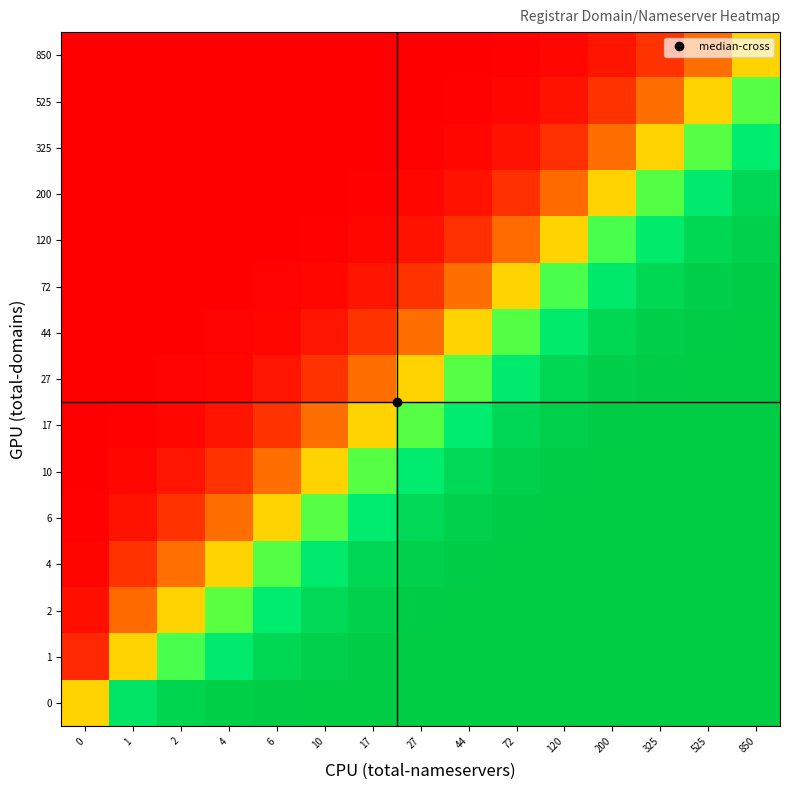

Reading right to left, transcribe all the data shown in this chart.

0: 850=1.0	525=1.0	325=1.0	200=1.0	120=1.0	72=1.0	44=1.0	27=1.0	17=1.0	10=1.0	6=1.0	4=1.0	2=1.0	1=0.9	0=0.5
1: 850=1.0	525=1.0	325=1.0	200=1.0	120=1.0	72=1.0	44=1.0	27=1.0	17=1.0	10=1.0	6=0.9	4=0.9	2=0.7	1=0.5	0=0.1
2: 850=1.0	525=1.0	325=1.0	200=1.0	120=1.0	72=1.0	44=1.0	27=1.0	17=1.0	10=0.9	6=0.9	4=0.7	2=0.5	1=0.3	0=0.0
4: 850=1.0	525=1.0	325=1.0	200=1.0	120=1.0	72=1.0	44=1.0	27=1.0	17=0.9	10=0.9	6=0.7	4=0.5	2=0.3	1=0.1	0=0.0
6: 850=1.0	525=1.0	325=1.0	200=1.0	120=1.0	72=1.0	44=1.0	27=0.9	17=0.9	10=0.7	6=0.5	4=0.3	2=0.1	1=0.1	0=0.0
10: 850=1.0	525=1.0	325=1.0	200=1.0	120=1.0	72=1.0	44=0.9	27=0.9	17=0.7	10=0.5	6=0.3	4=0.1	2=0.1	1=0.0	0=0.0
17: 850=1.0	525=1.0	325=1.0	200=1.0	120=1.0	72=0.9	44=0.9	27=0.7	17=0.5	10=0.3	6=0.1	4=0.1	2=0.0	1=0.0	0=0.0
27: 850=1.0	525=1.0	325=1.0	200=1.0	120=1.0	72=0.9	44=0.7	27=0.5	17=0.3	10=0.1	6=0.1	4=0.0	2=0.0	1=0.0	0=0.0
44: 850=1.0	525=1.0	325=1.0	200=1.0	120=0.9	72=0.7	44=0.5	27=0.3	17=0.1	10=0.1	6=0.0	4=0.0	2=0.0	1=0.0	0=0.0
72: 850=1.0	525=1.0	325=1.0	200=0.9	120=0.7	72=0.5	44=0.3	27=0.1	17=0.1	10=0.0	6=0.0	4=0.0	2=0.0	1=0.0	0=0.0
120: 850=1.0	525=1.0	325=0.9	200=0.7	120=0.5	72=0.3	44=0.1	27=0.0	17=0.0	10=0.0	6=0.0	4=0.0	2=0.0	1=0.0	0=0.0
200: 850=0.9	525=0.9	325=0.7	200=0.5	120=0.3	72=0.1	44=0.0	27=0.0	17=0.0	10=0.0	6=0.0	4=0.0	2=0.0	1=0.0	0=0.0
325: 850=0.9	525=0.7	325=0.5	200=0.3	120=0.1	72=0.0	44=0.0	27=0.0	17=0.0	10=0.0	6=0.0	4=0.0	2=0.0	1=0.0	0=0.0
525: 850=0.7	525=0.5	325=0.3	200=0.1	120=0.0	72=0.0	44=0.0	27=0.0	17=0.0	10=0.0	6=0.0	4=0.0	2=0.0	1=0.0	0=0.0
850: 850=0.5	525=0.3	325=0.1	200=0.1	120=0.0	72=0.0	44=0.0	27=0.0	17=0.0	10=0.0	6=0.0	4=0.0	2=0.0	1=0.0	0=0.0